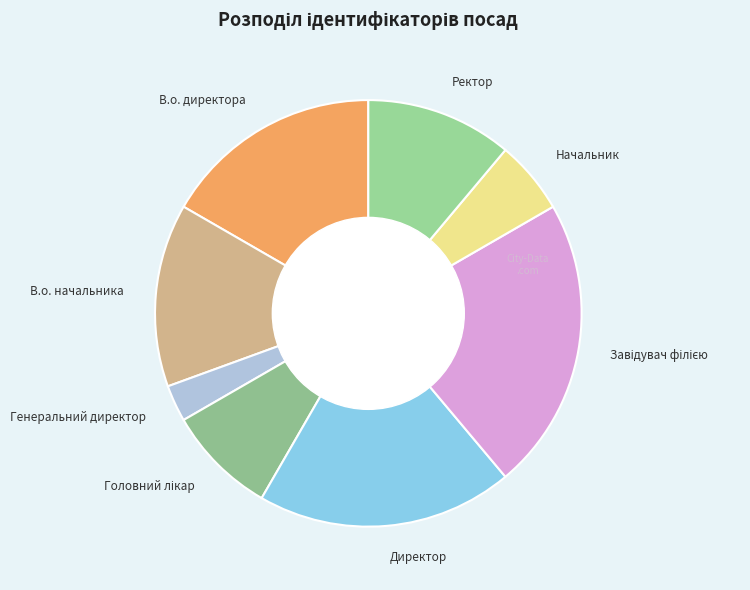

True or false: Ректор accounts for 5% of the total.

False